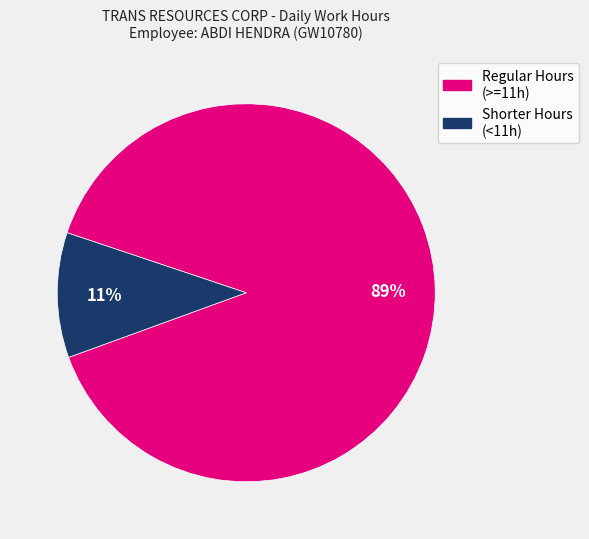

To the nearest percent, what is the average slice percentage?

50%